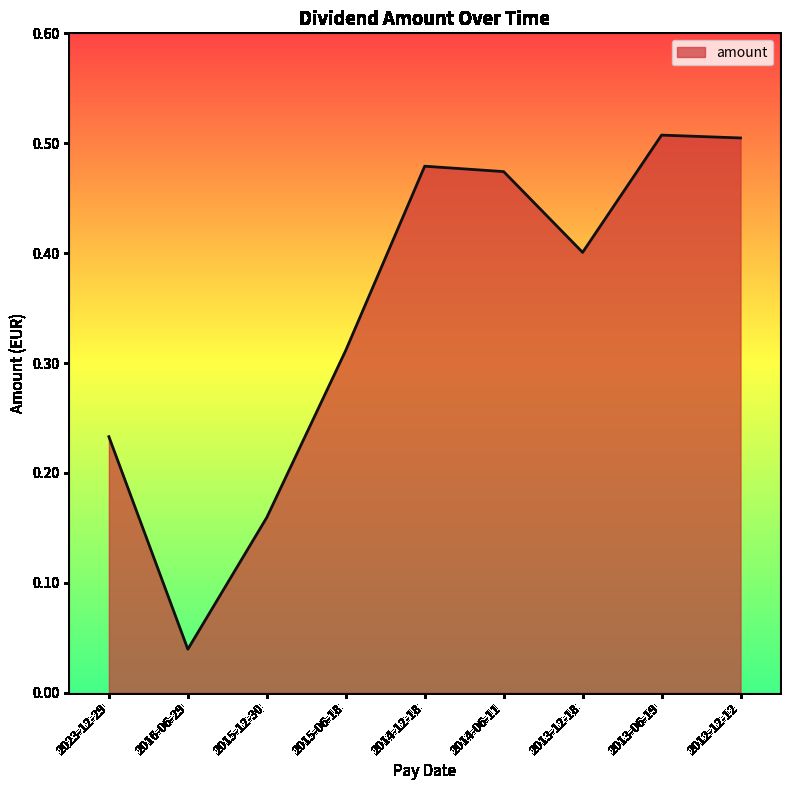

The value at 2012-12-12 is 0.5. True or false?

True